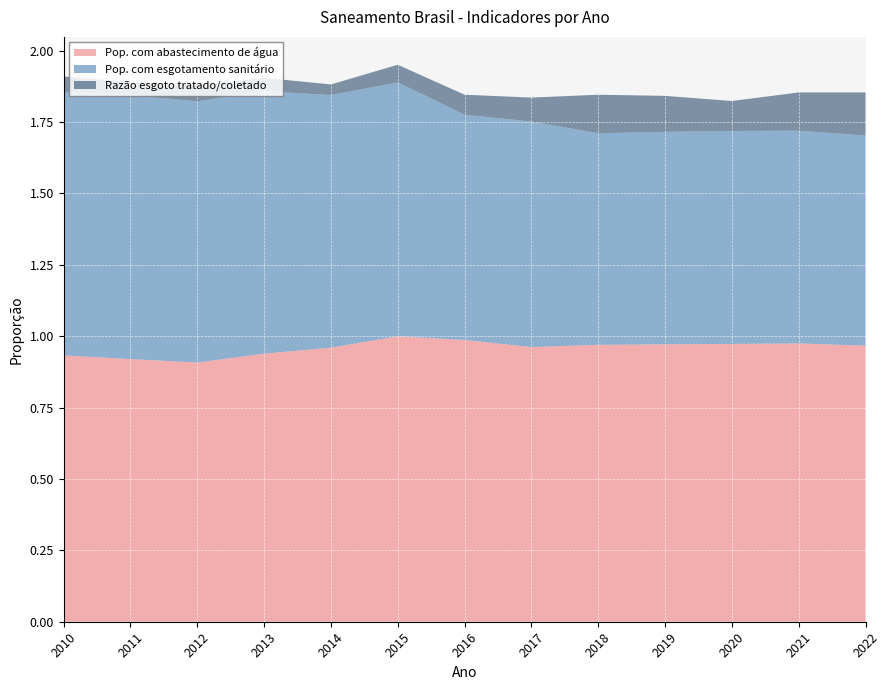

Reading left to right, what are all the values shown in this chart?

Pop. com abastecimento de água: 0.9	0.9	0.9	0.9	1.0	1.0	1.0	1.0	1.0	1.0	1.0	1.0	1.0
Pop. com esgotamento sanitário: 0.9	0.9	0.9	0.9	0.9	0.9	0.8	0.8	0.7	0.7	0.7	0.7	0.7
Razão esgoto tratado/coletado: 0.1	0.0	0.1	0.0	0.0	0.1	0.1	0.1	0.1	0.1	0.1	0.1	0.2